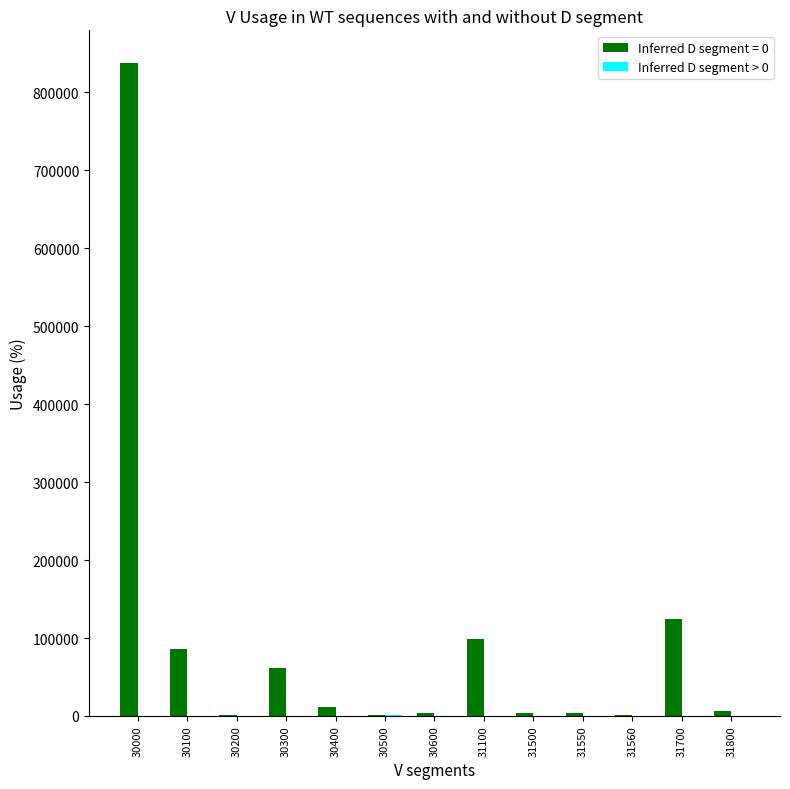

At which category does the chart reach its peak across all series?

30000